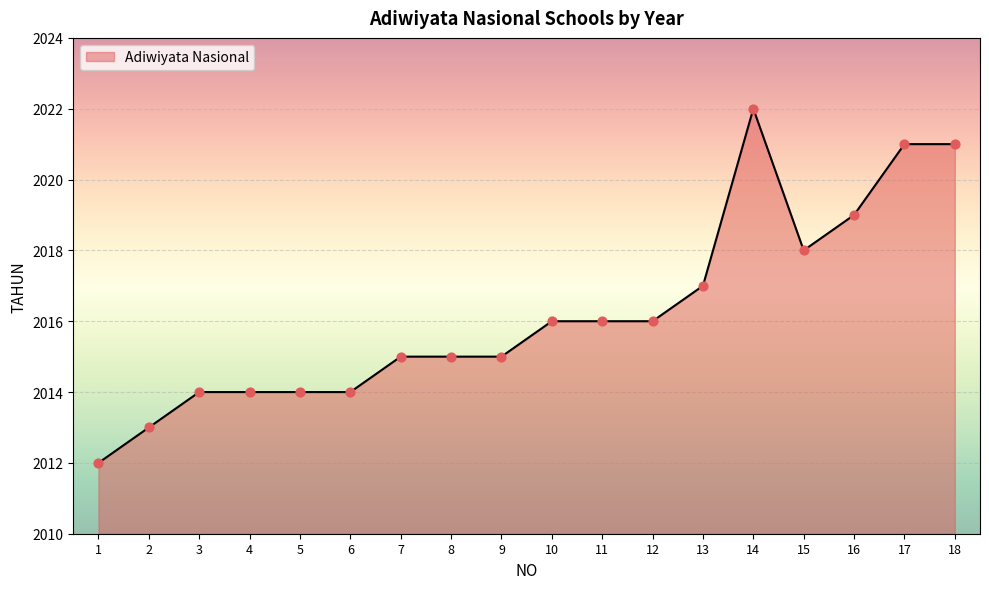

What is the ratio of the value at 3 to the value at 17?

1.0